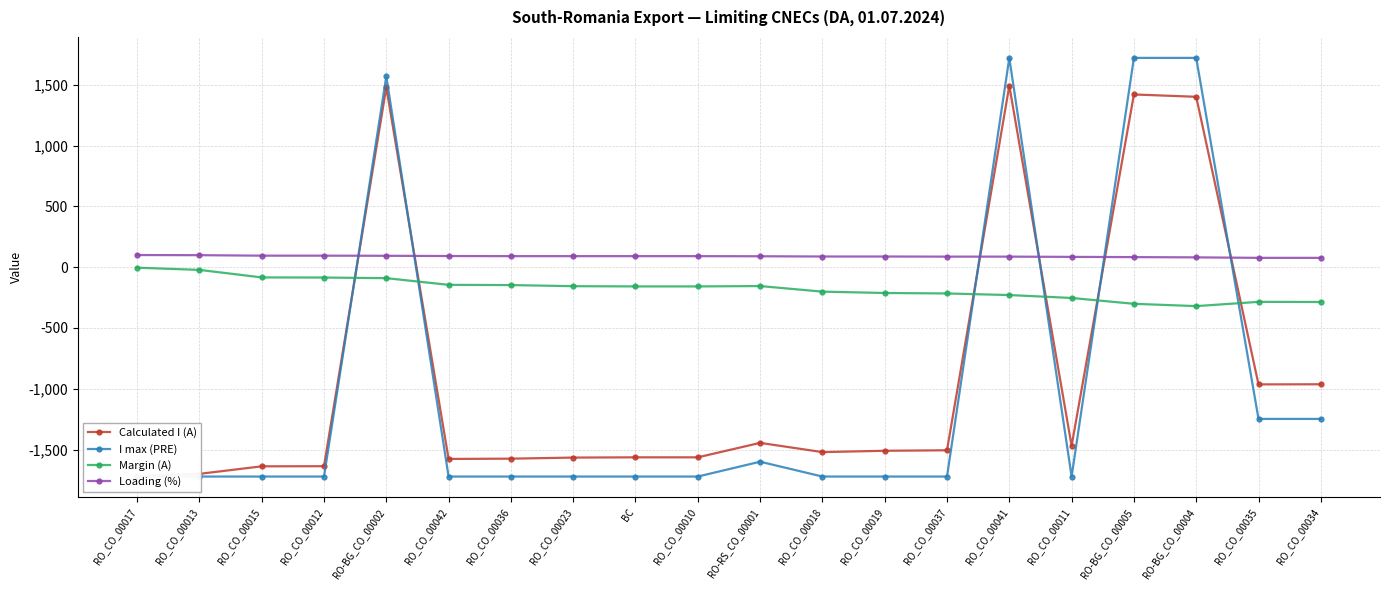

How many values in I max (PRE) are below zero?

16